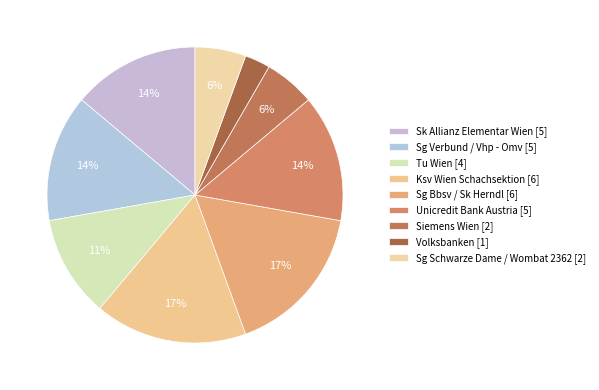

How many slices are in this pie chart?

9